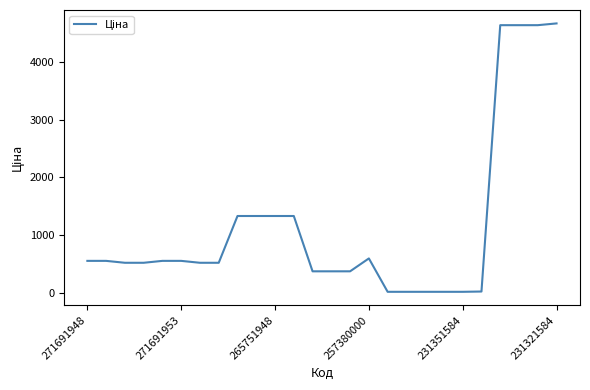

What is the average value?

1154.7